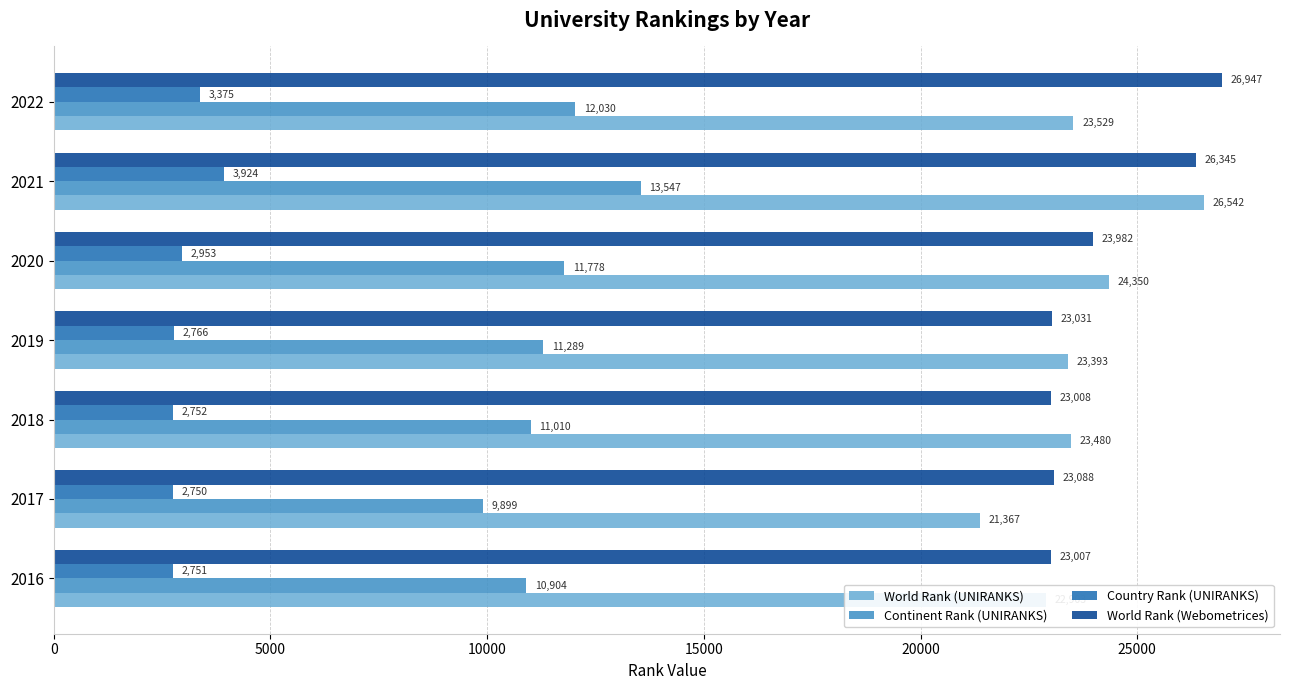

Which series has the widest spread of values?

World Rank (UNIRANKS)